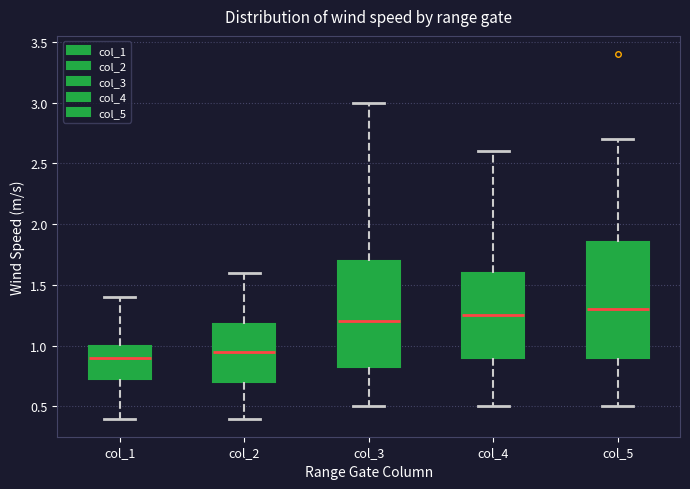

Reading left to right, transcribe this box plot: for each box, give where its median line is, the range the box spans, and where its two whiskers end, as read against the y-axis. The values are not printed on the chart, so give them approximately, as read against the axis.

col_1: median 0.90, box 0.75 to 1.00, whiskers 0.40 to 1.40
col_2: median 0.95, box 0.70 to 1.20, whiskers 0.40 to 1.60
col_3: median 1.20, box 0.85 to 1.70, whiskers 0.50 to 3.00
col_4: median 1.25, box 0.90 to 1.60, whiskers 0.50 to 2.60
col_5: median 1.30, box 0.90 to 1.85, whiskers 0.50 to 2.70